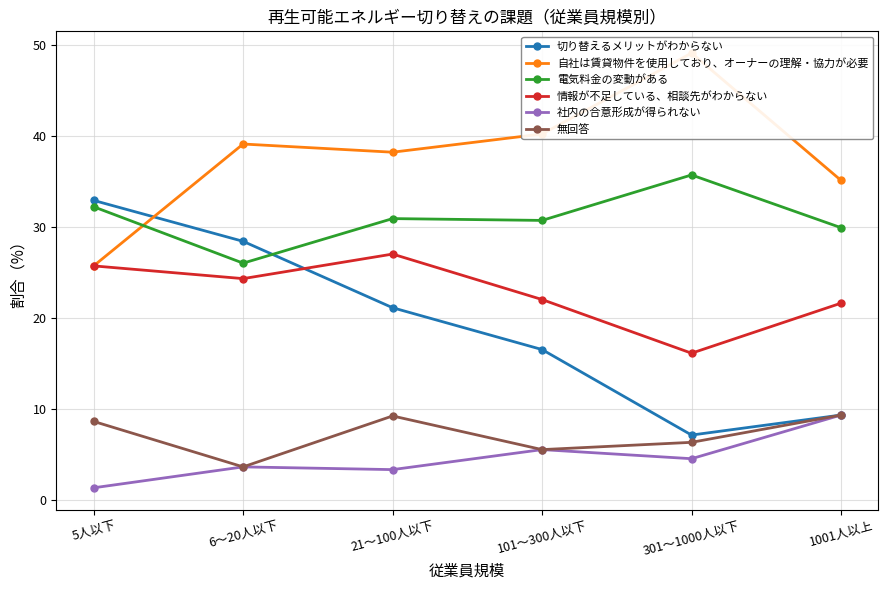

What is the difference between the highest and lowest values at 301～1000人以下?

44.6